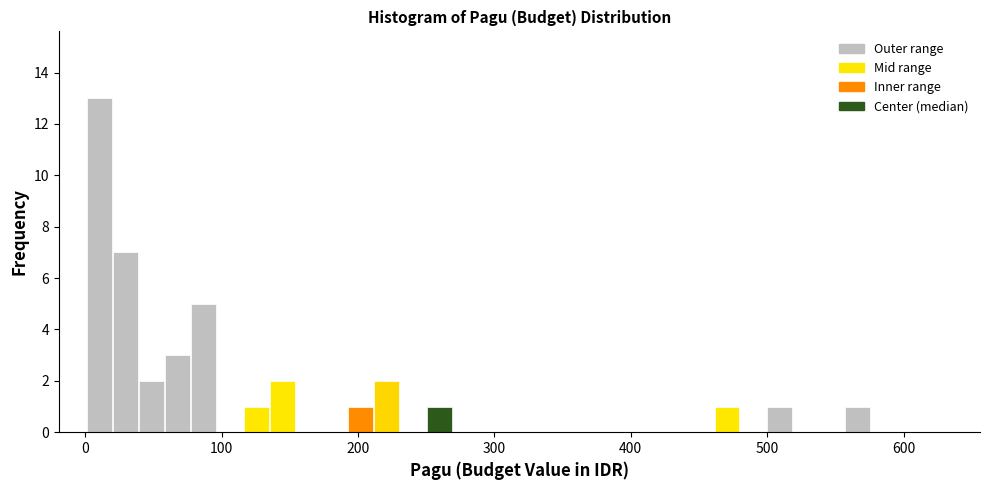

Read against the x-axis, roughly where is the centre of the tallest bar?

10